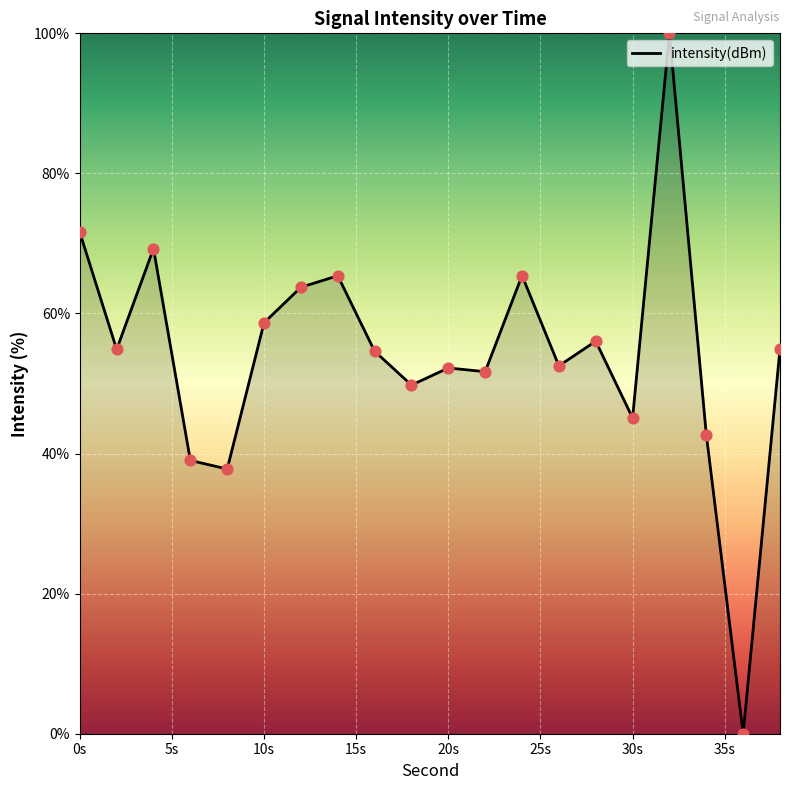

What is the difference between the maximum and minimum values?

100.0